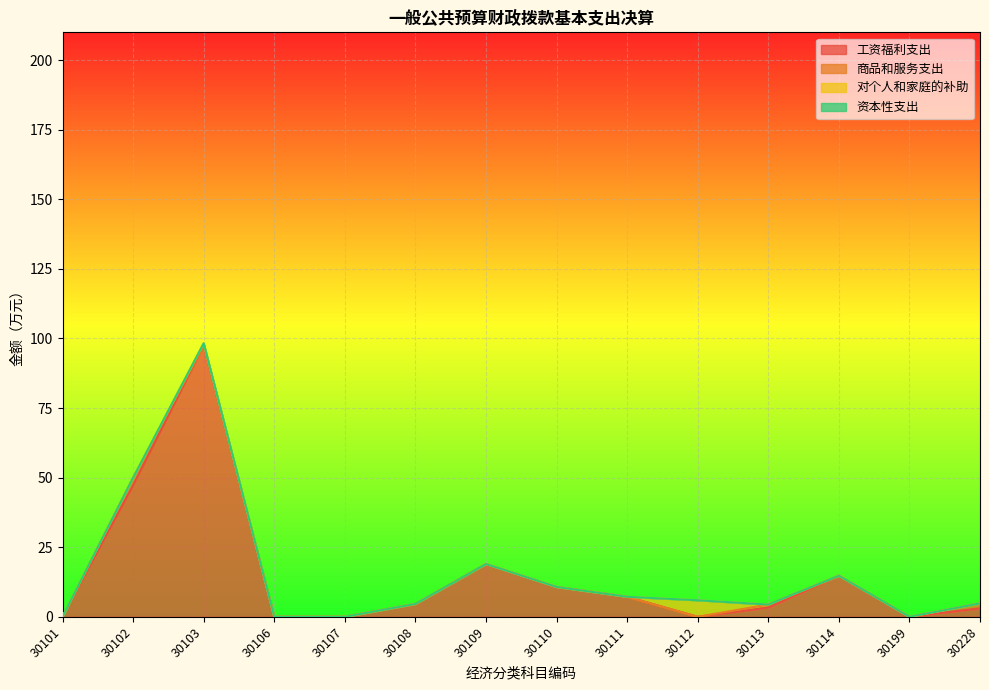

Does the chart display data point markers on the line(s)?

No